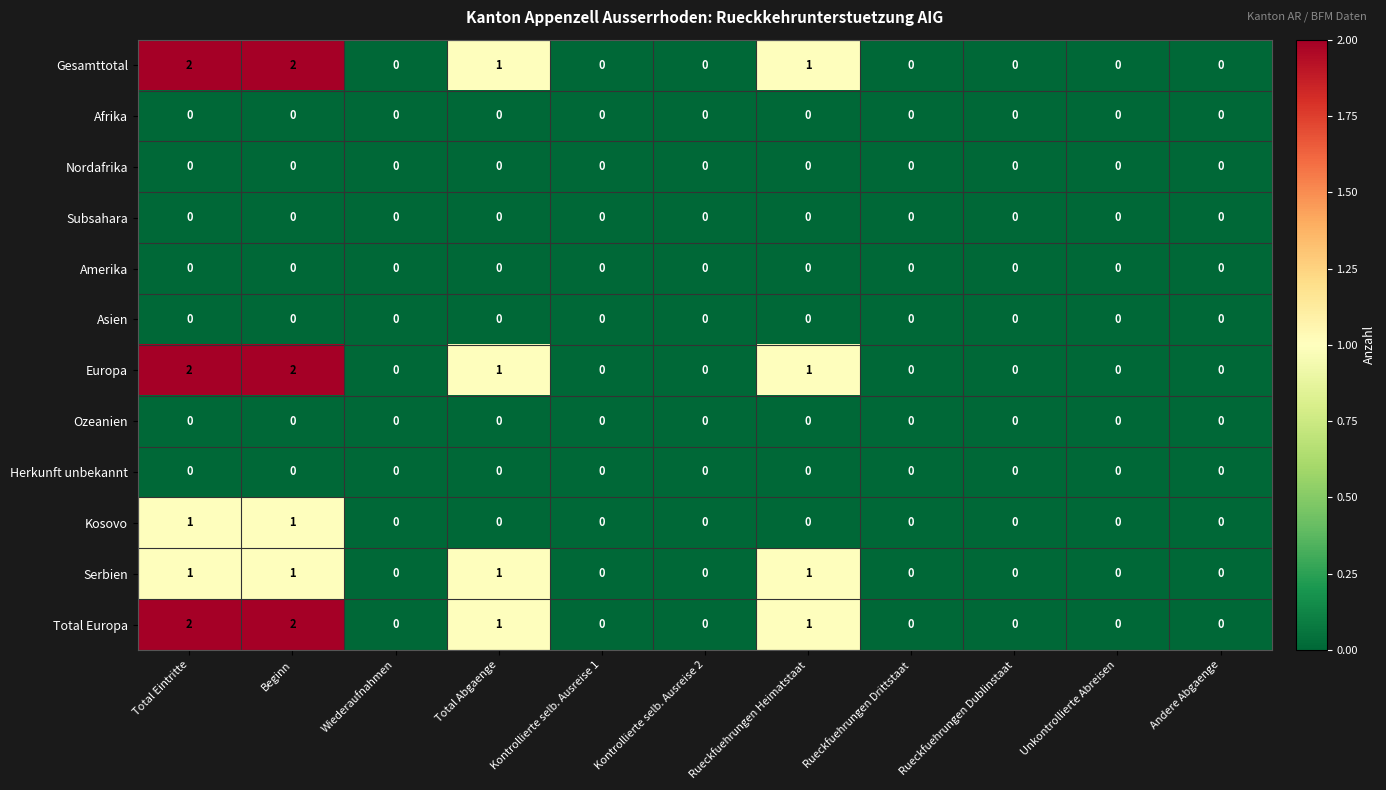

True or false: Herkunft unbekannt has a value of 0 at Total Eintritte.

True